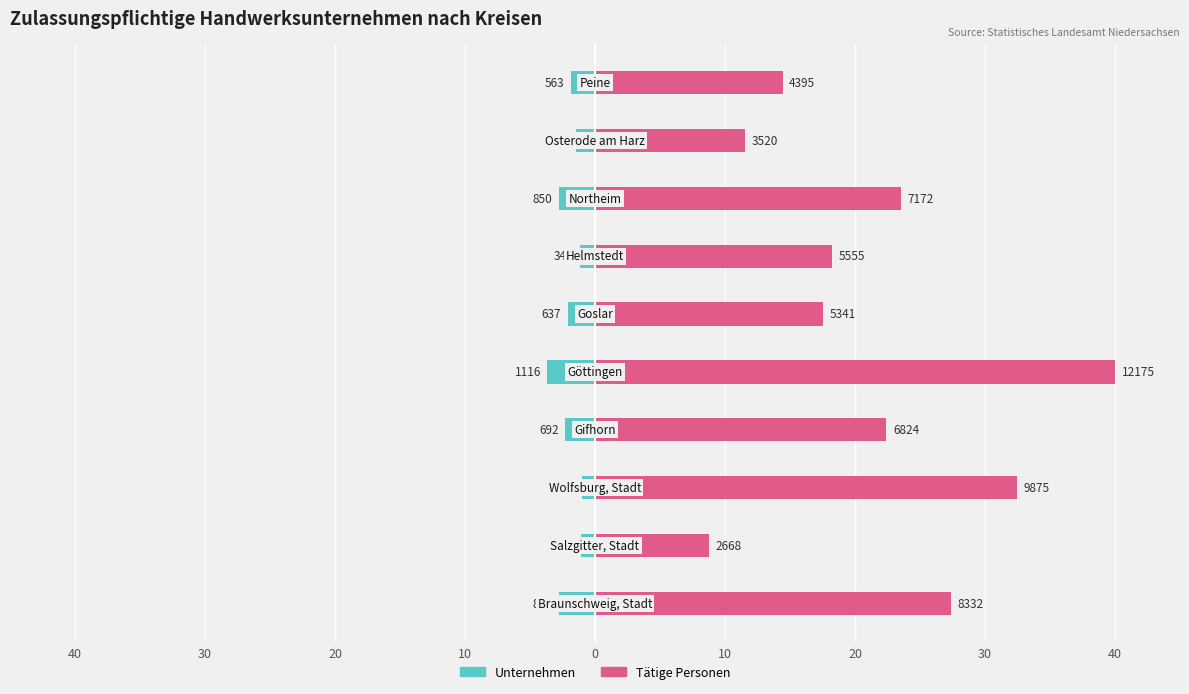

True or false: Unternehmen has a value of -0.6 at 10.

False